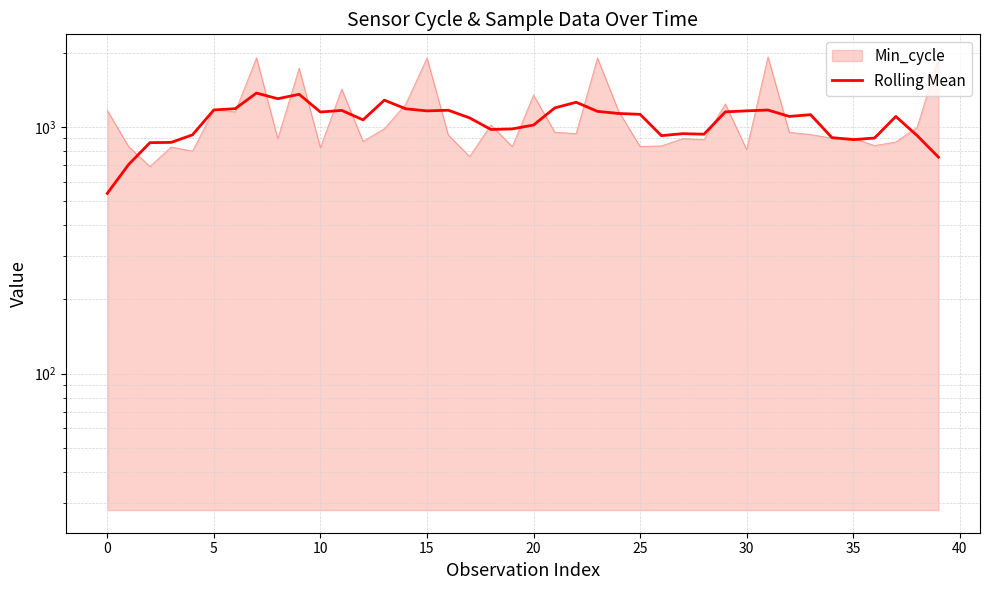

True or false: the data has more than 2 interior local peaks.

True